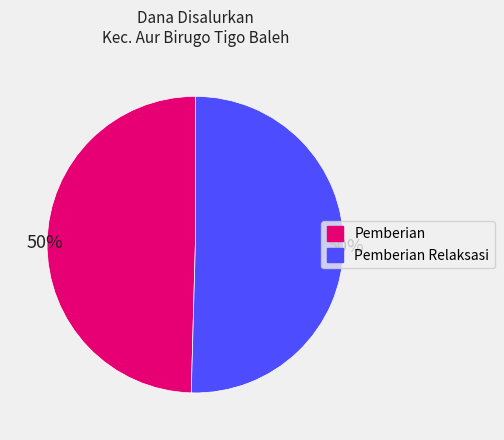

To the nearest percent, what is the average slice percentage?

50%